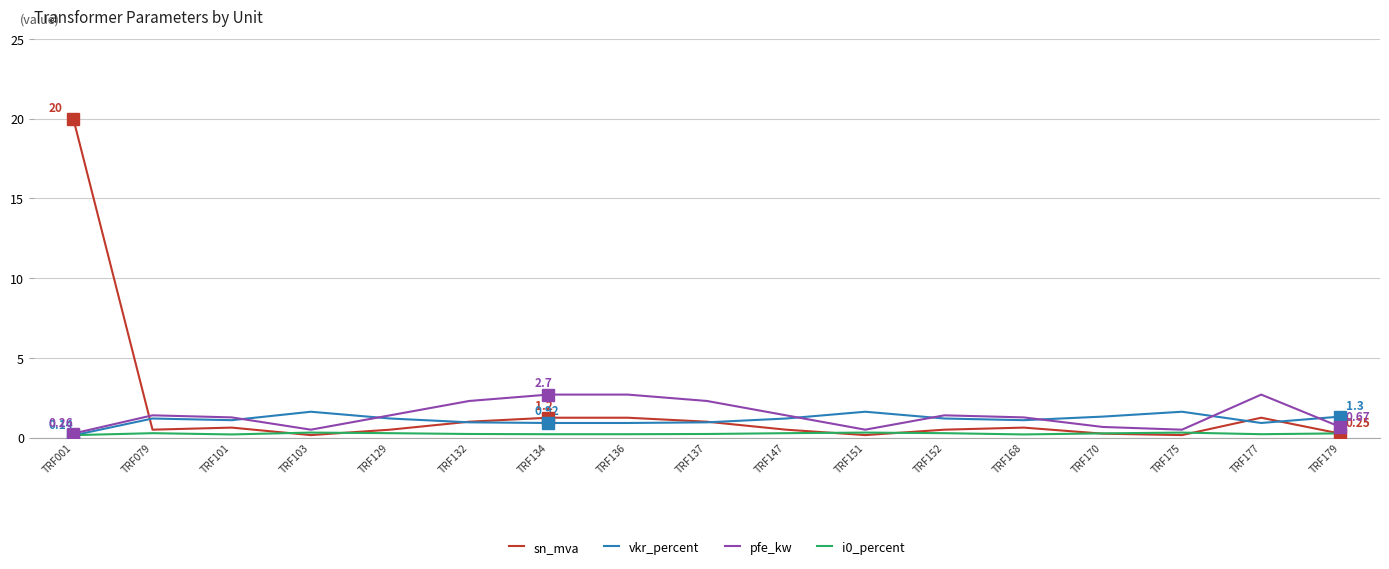

What is the difference between the i0_percent values at TRF168 and TRF079?

0.1